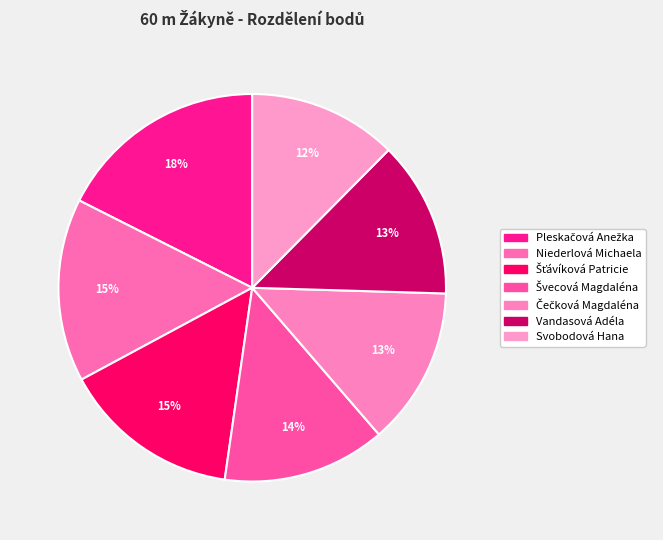

How much of the chart is everything except Šťávíková Patricie?

85.1%